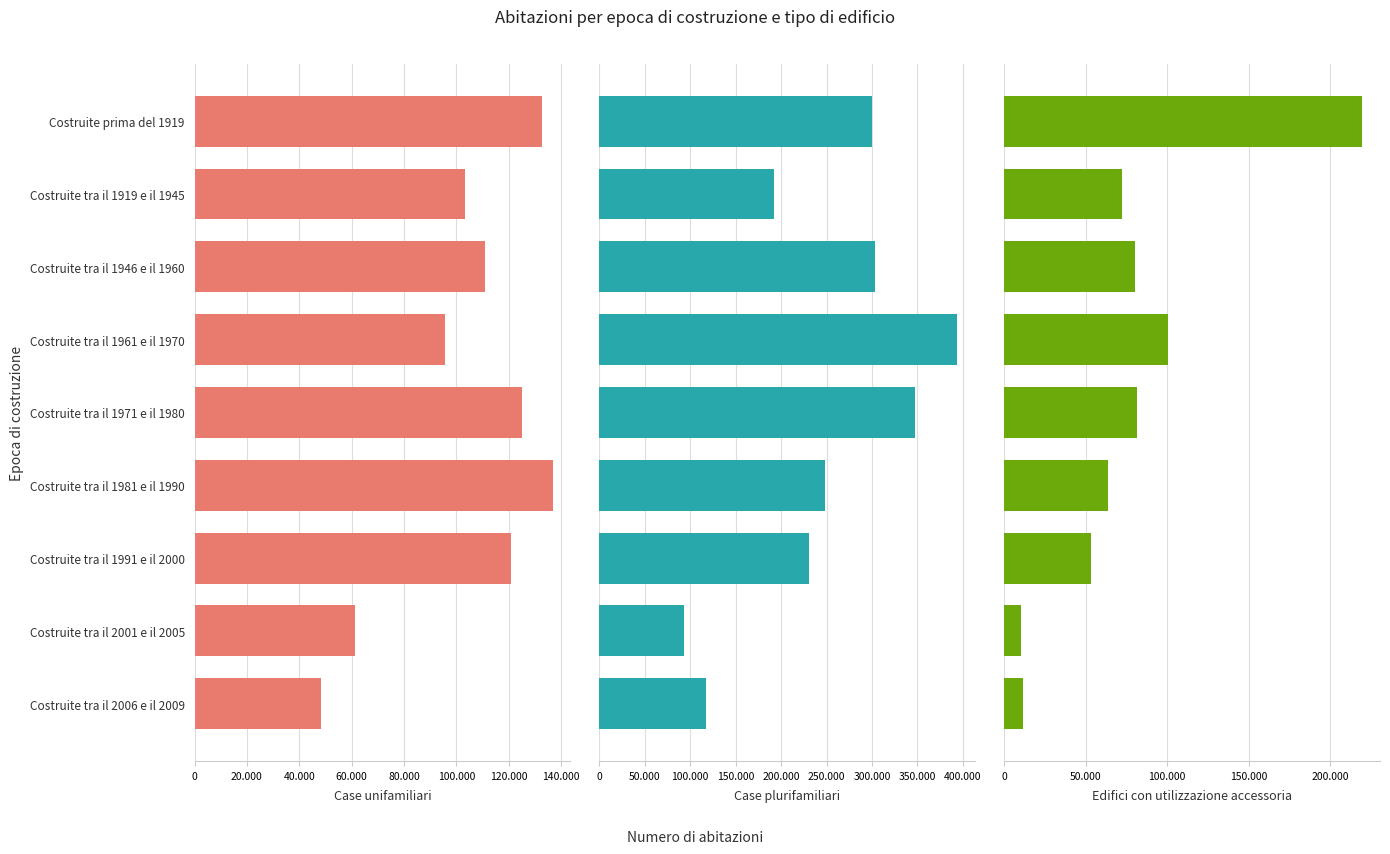

The Case unifamiliari series shows 58459 at Costruite tra il 1919 e il 1945. True or false?

False